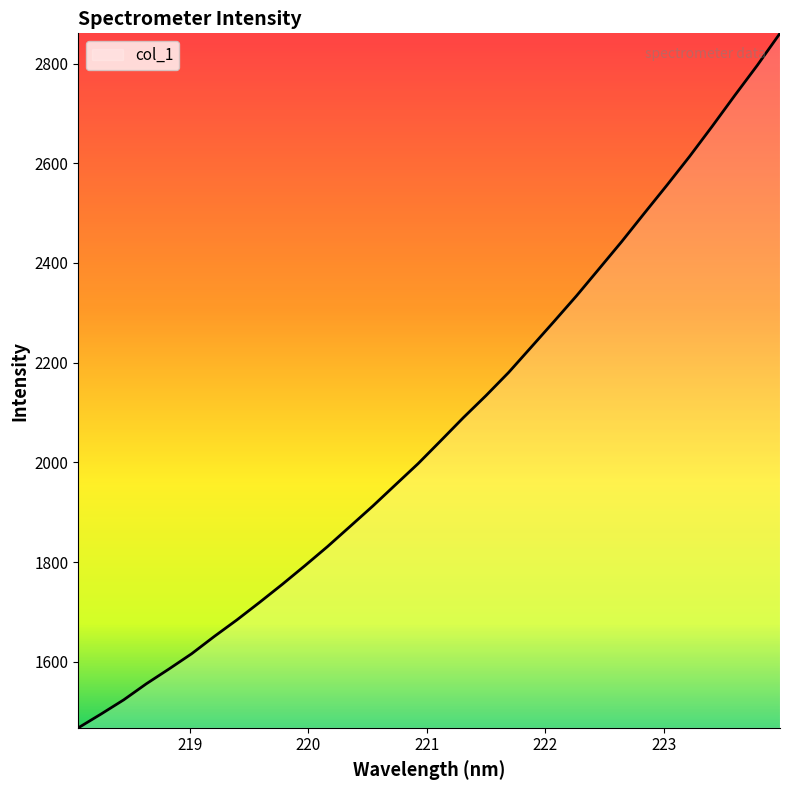

True or false: there are more than 2 points higher than both neighbors.

False